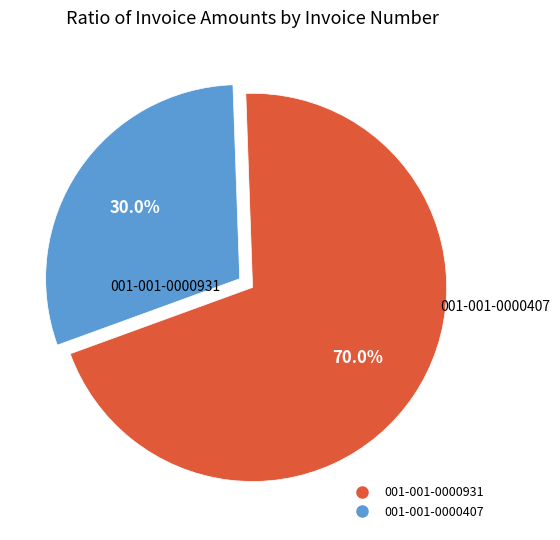

What percentage is the 001-001-0000407 slice, to the nearest percent?

30%